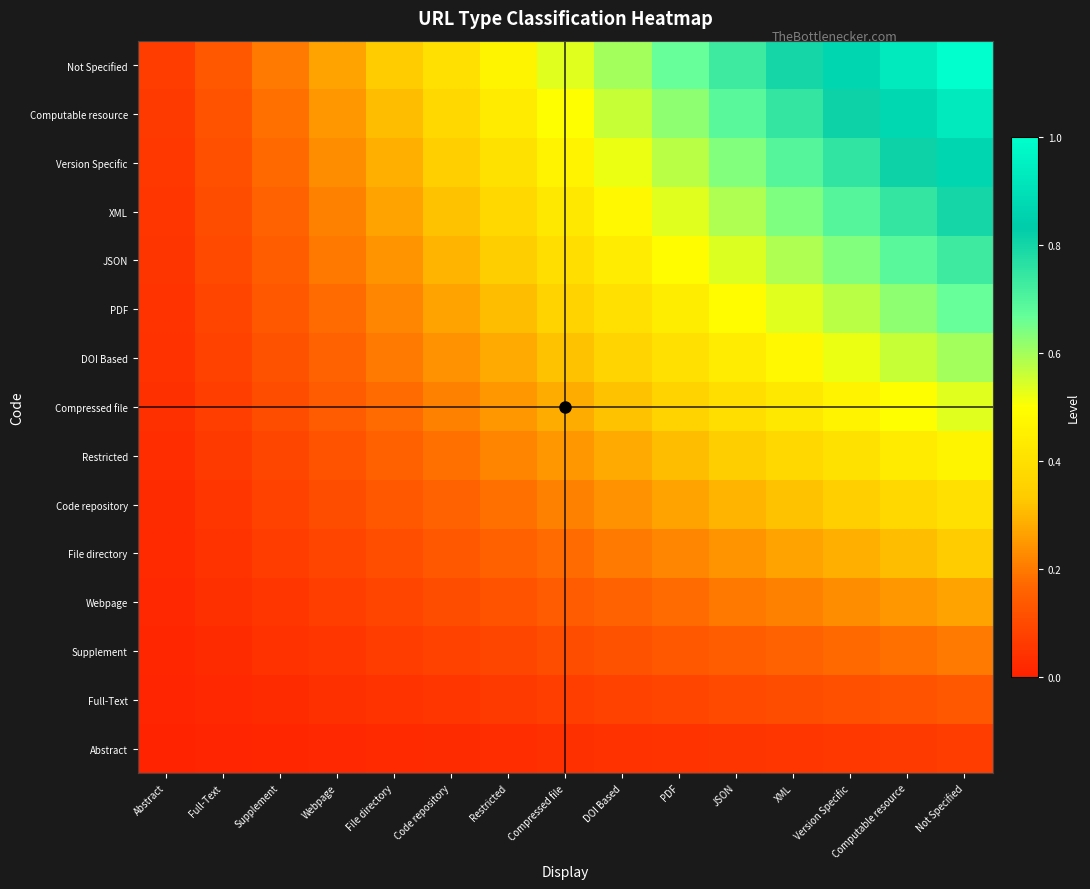

At which category is the sum across all series the highest?

Not Specified